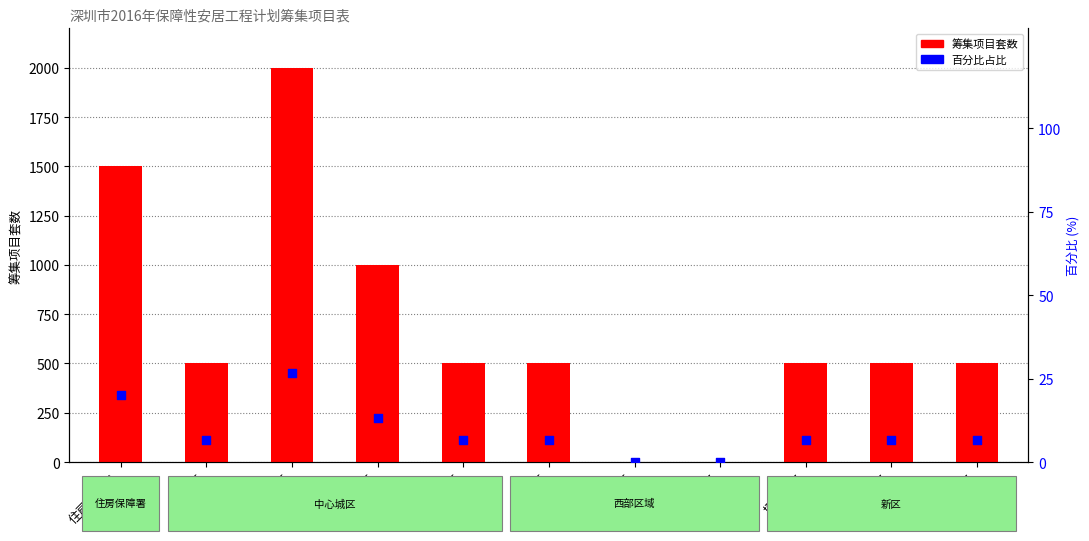

At how many categories does at least one series exceed 1947?

1